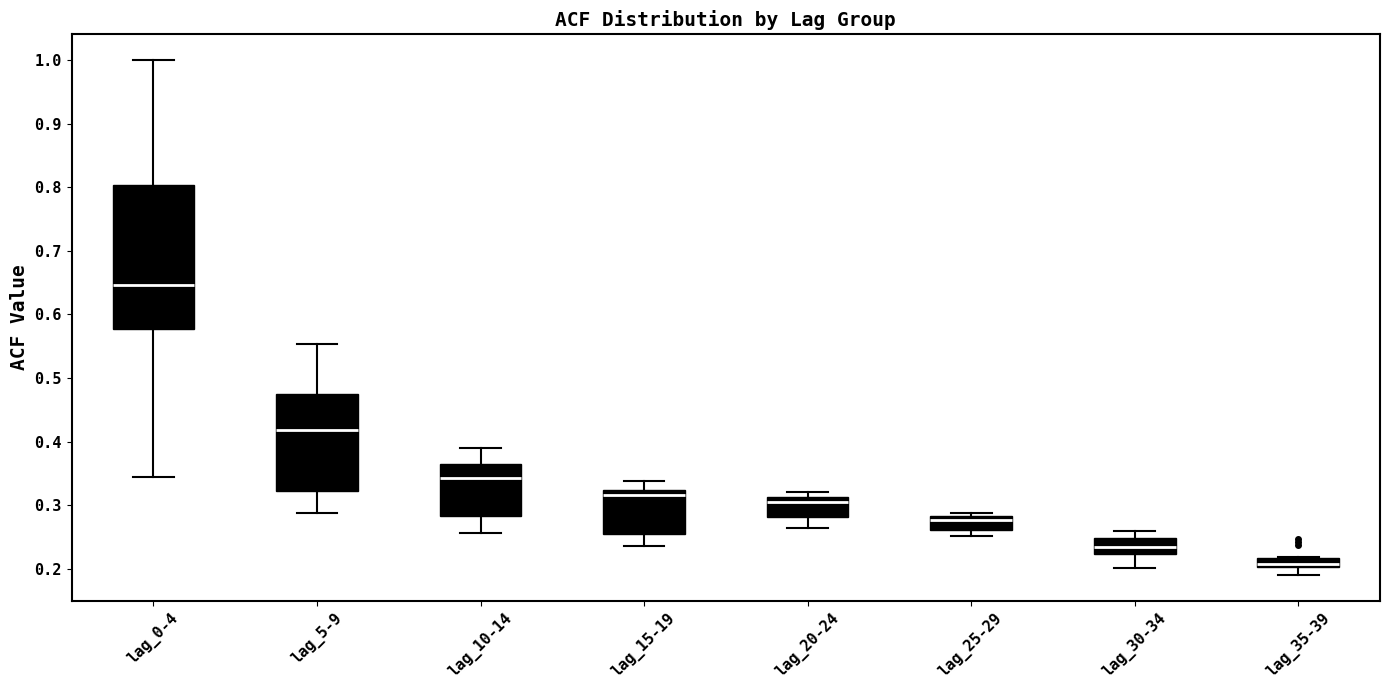

Where does the lower whisker of the box for lag_35-39 end on the y-axis? The values are not printed on the chart, so give them approximately, as read against the axis.

0.19